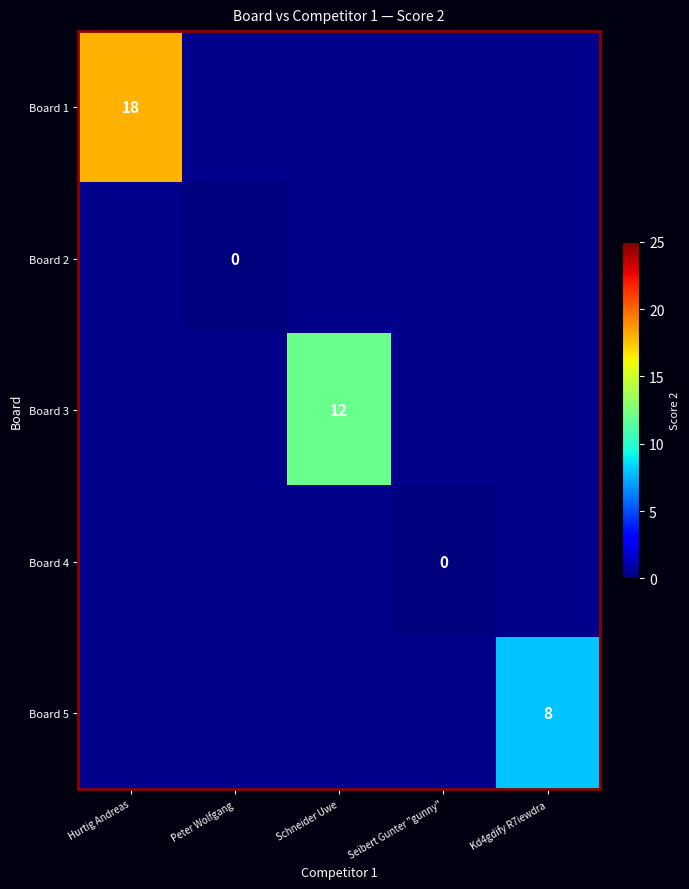

How many data points does each series have?

5